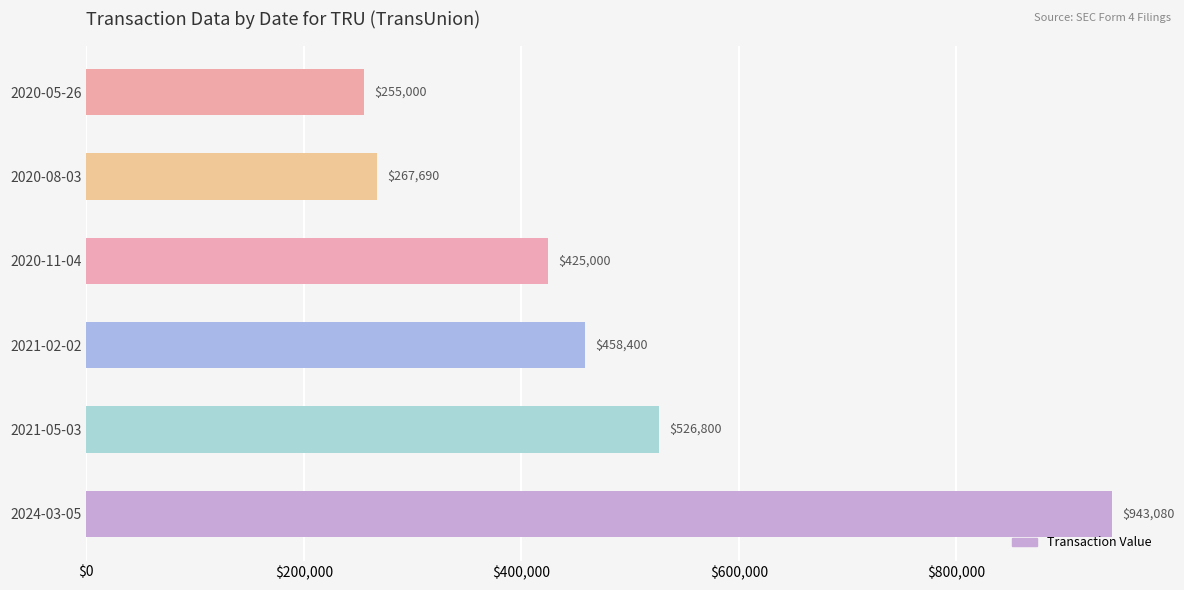

What is the maximum value shown in the chart?

943080